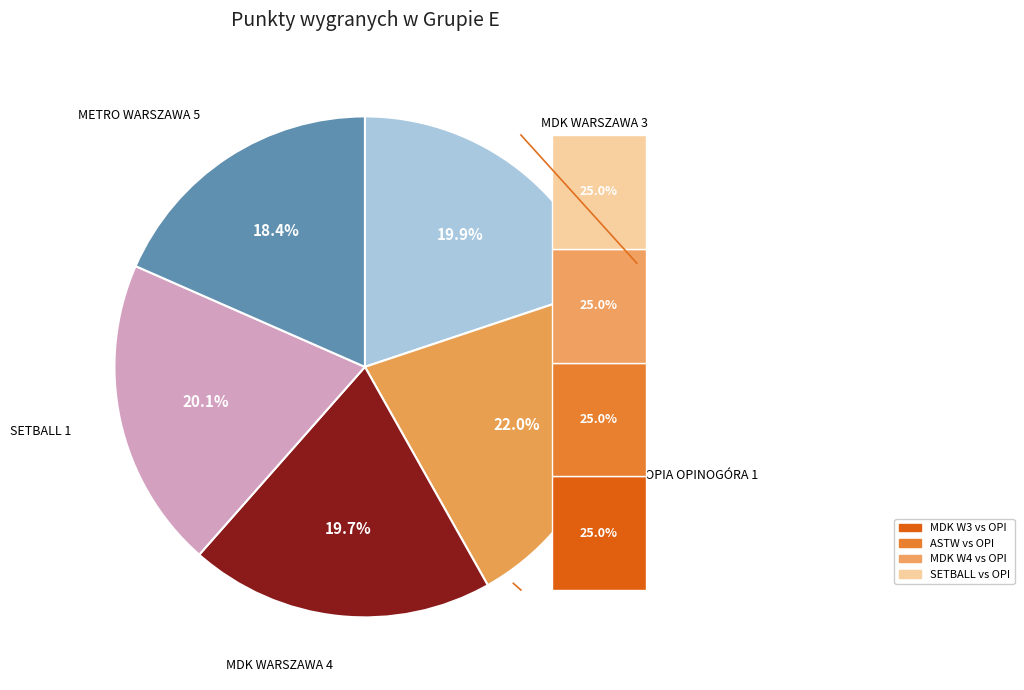

What is the largest slice in the pie chart?

OPIA OPINOGÓRA 1